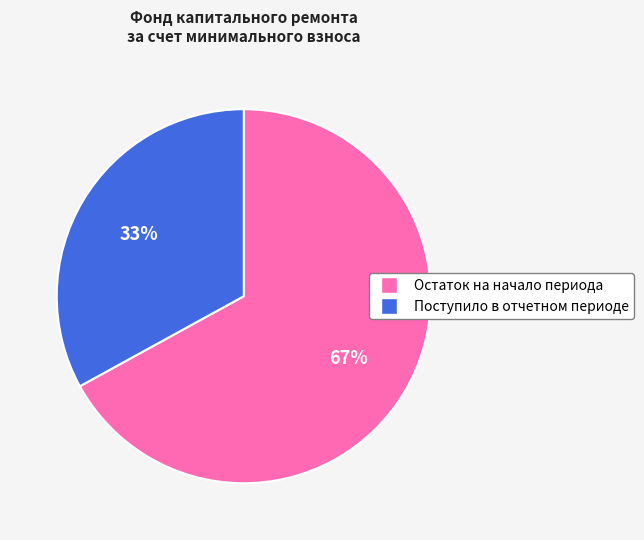

How many segments does this pie chart have?

2